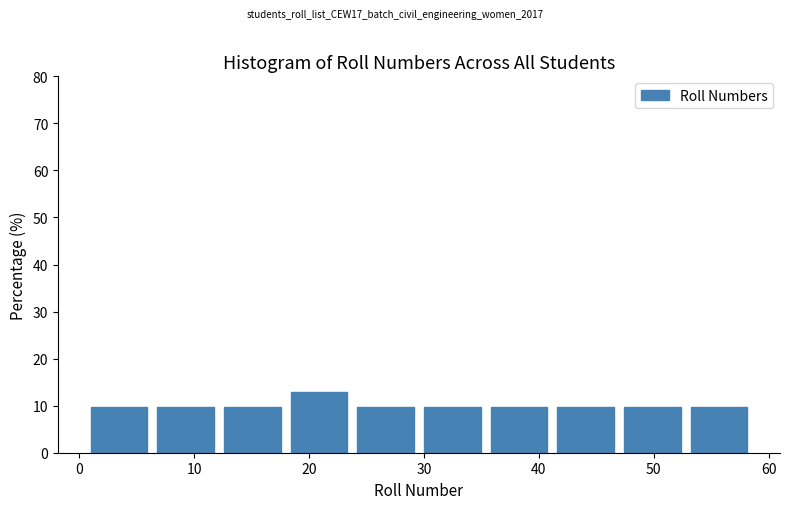

Over which range of the x-axis is the bar tallest?

18.4 to 24.2